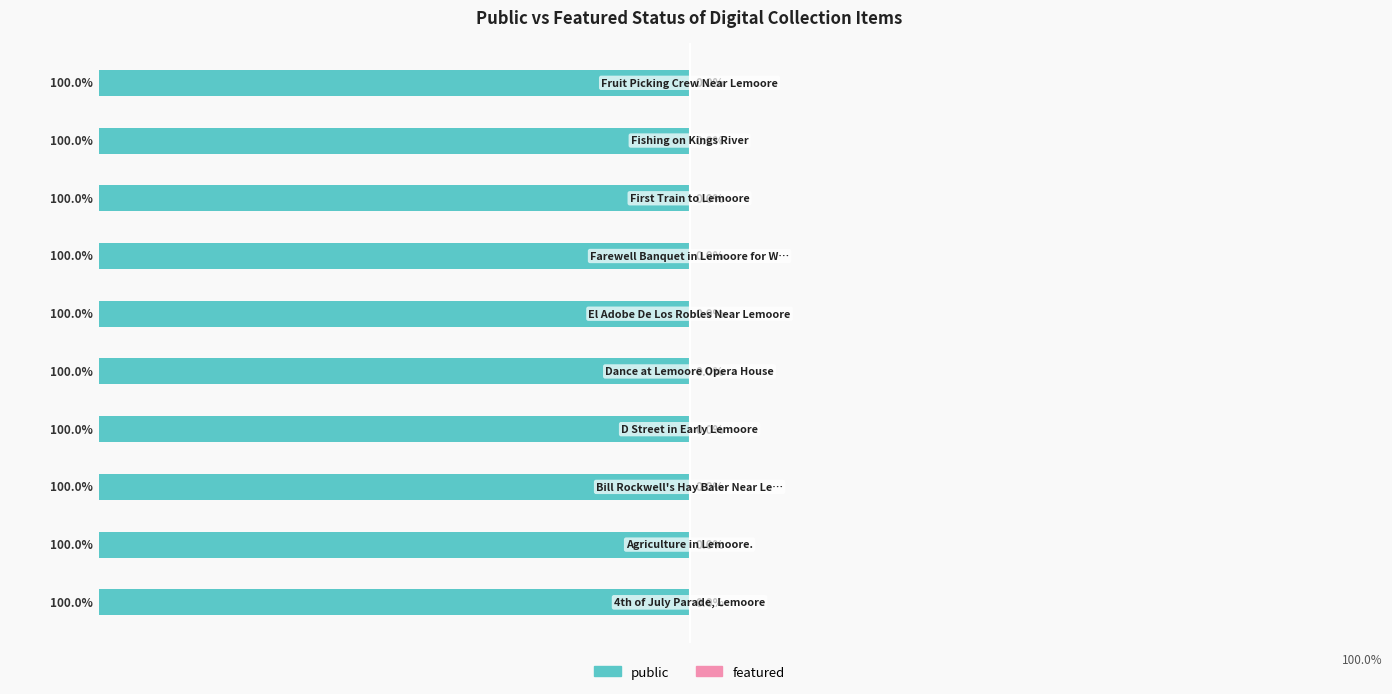

Rank the series at D Street in Early Lemoore from lowest to highest value.

featured, public